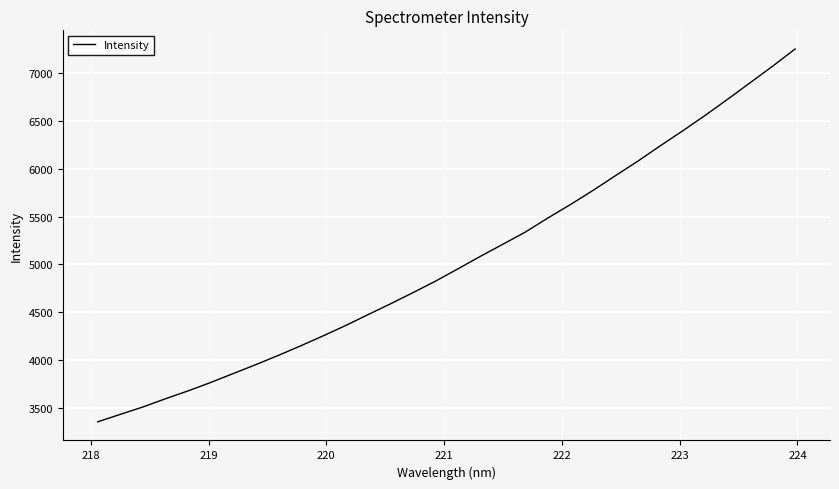

What is the greatest value displayed?

7250.3